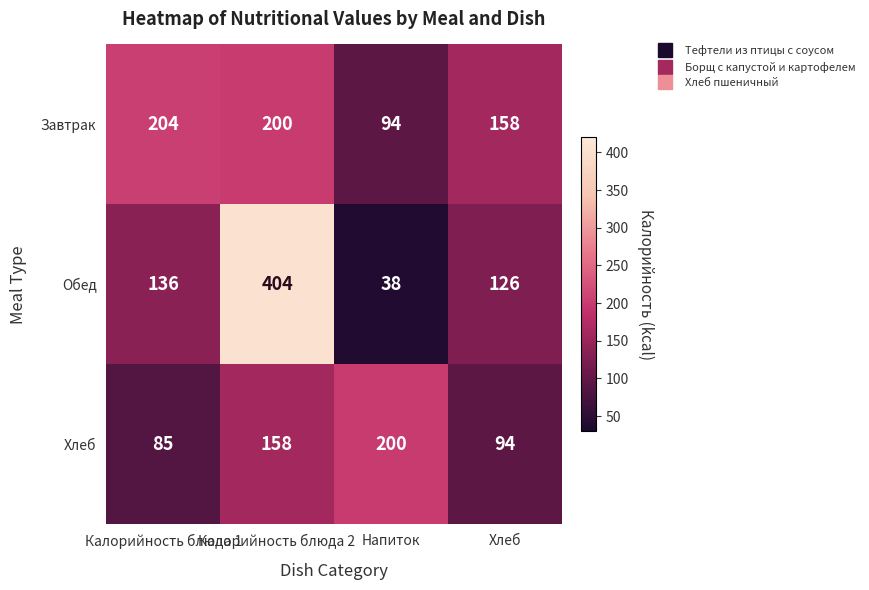

Between Калорийность блюда 2 and Напиток, which series saw the biggest shift?

Обед